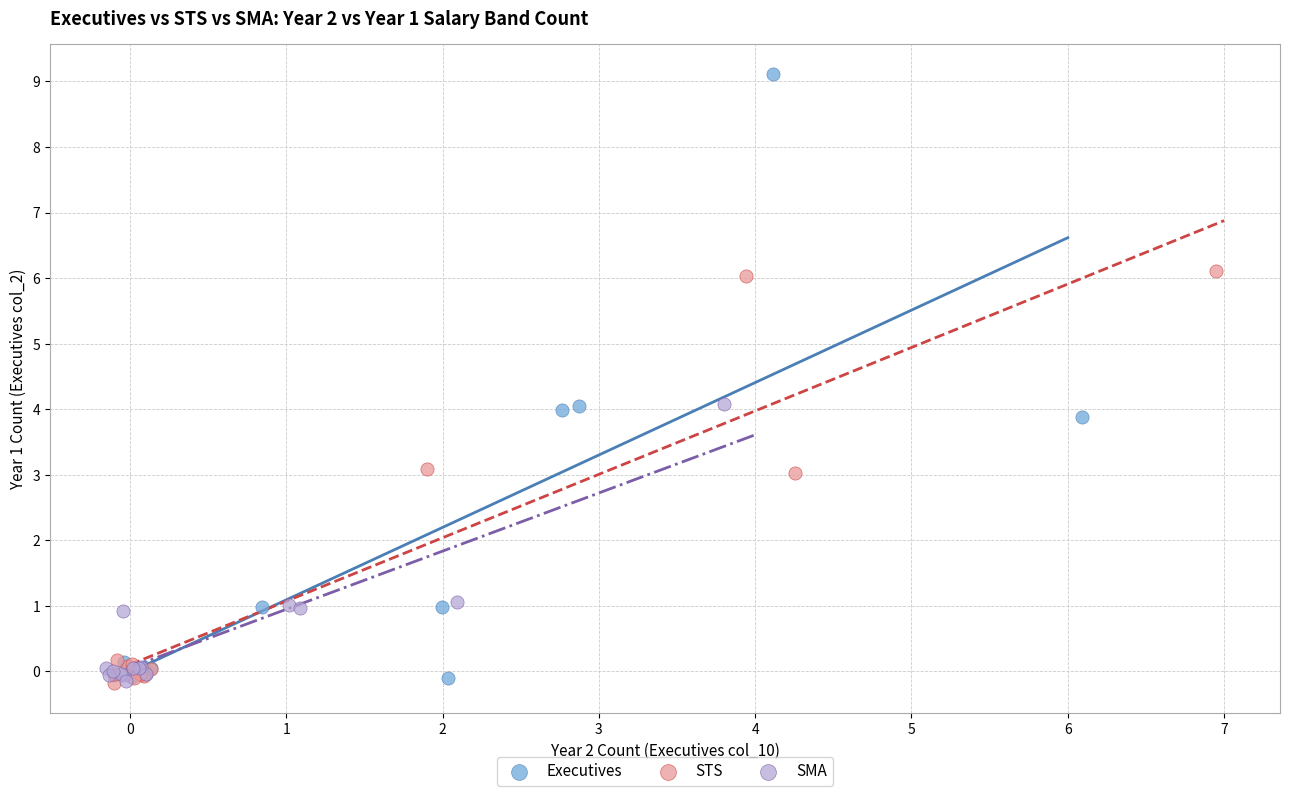

Which series has the largest Y range (max minus min)?

Executives